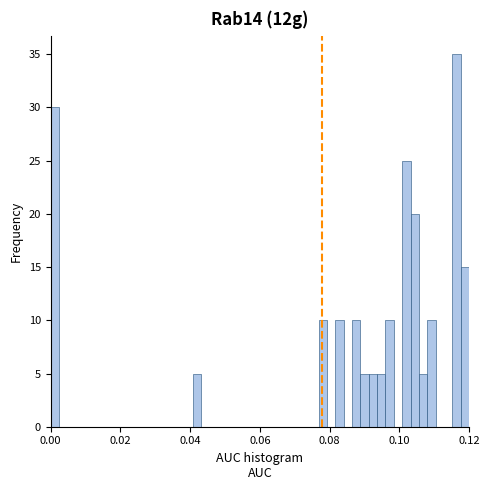

Read against the x-axis, roughly where is the centre of the tallest bar?

0.116